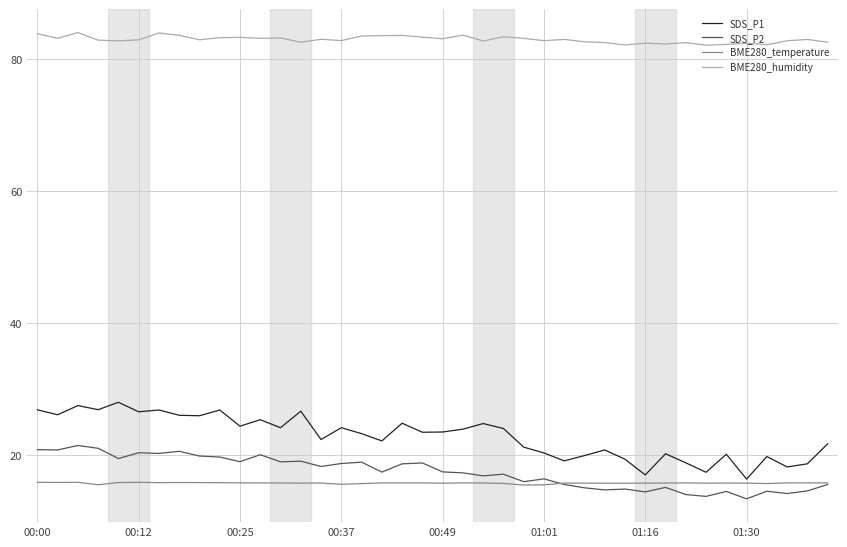

True or false: SDS_P1 and BME280_humidity cross at least once.

False